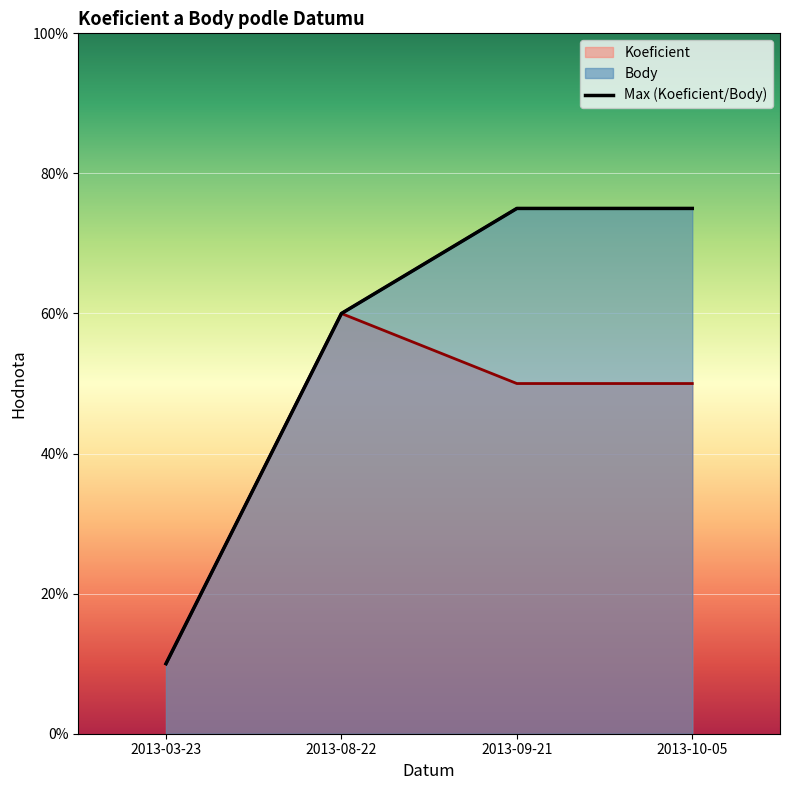

Does the chart display data point markers on the line(s)?

No